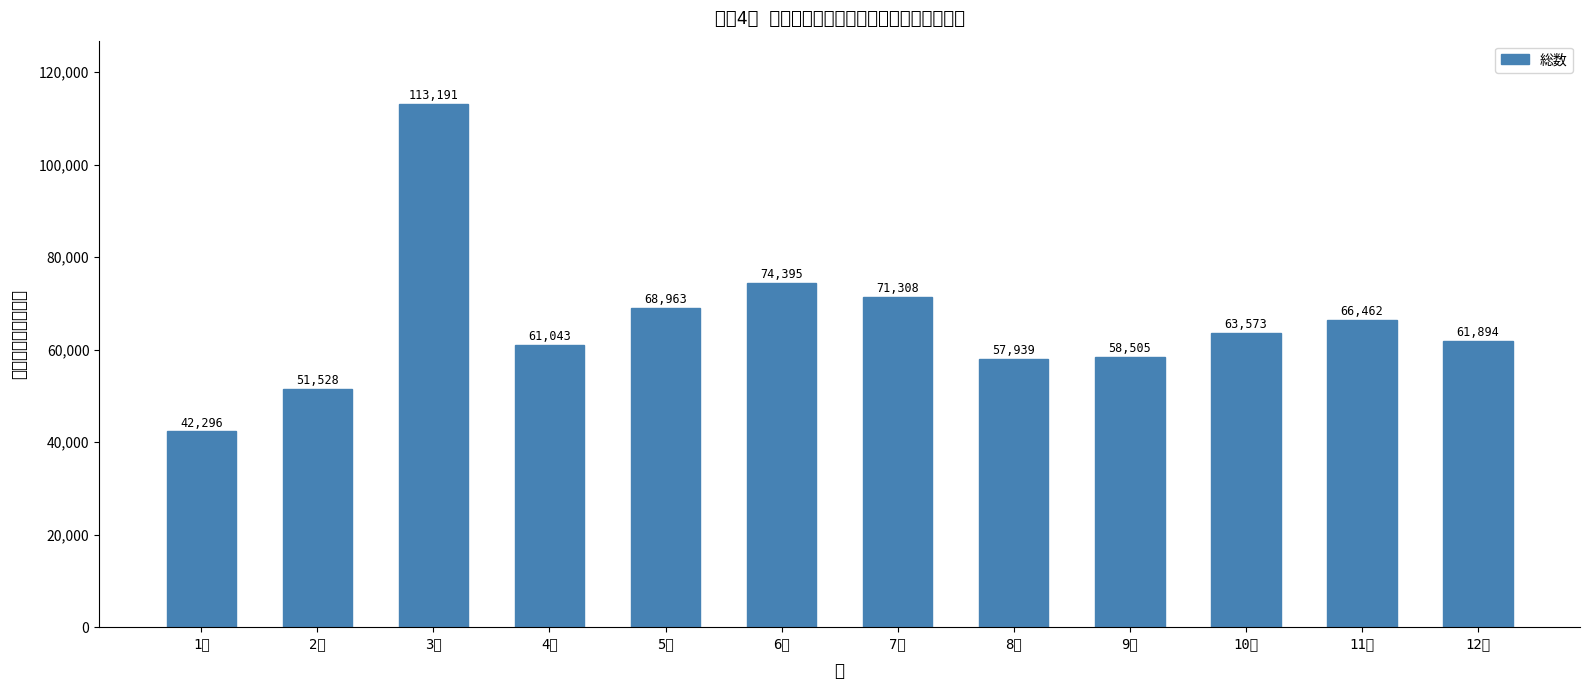

List the labels in order of value, largest first.

3月, 6月, 7月, 5月, 11月, 10月, 12月, 4月, 9月, 8月, 2月, 1月